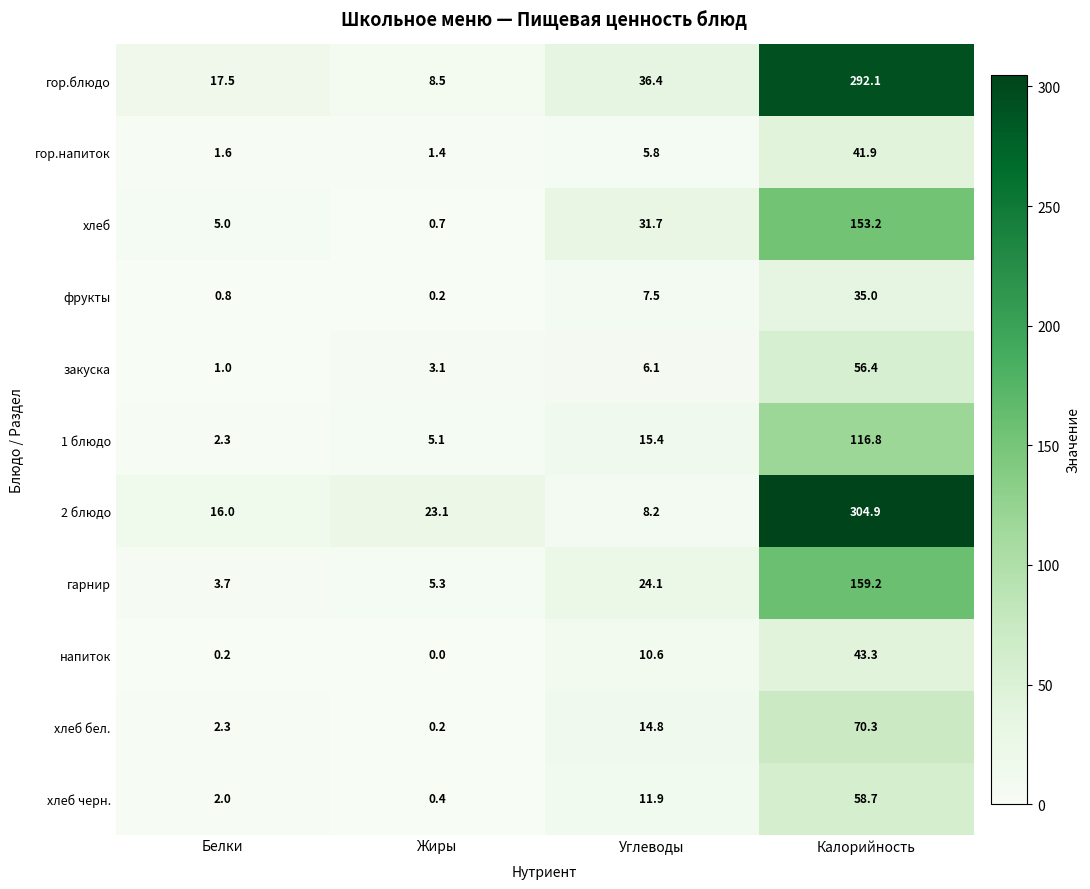

At how many categories does at least one series exceed 106?

1